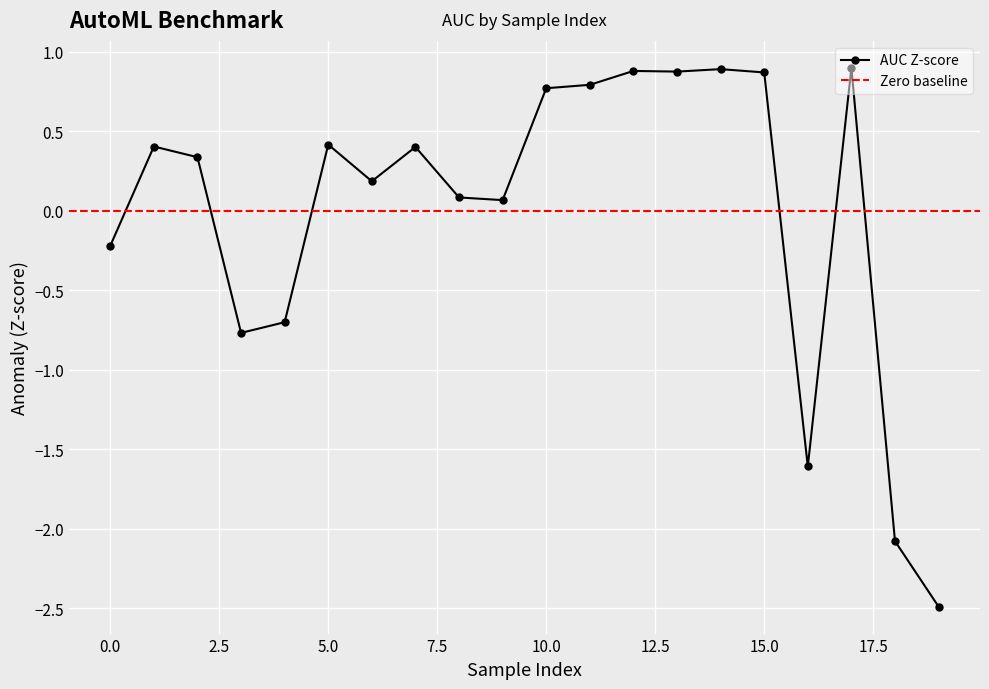

How many negative values are there?

6